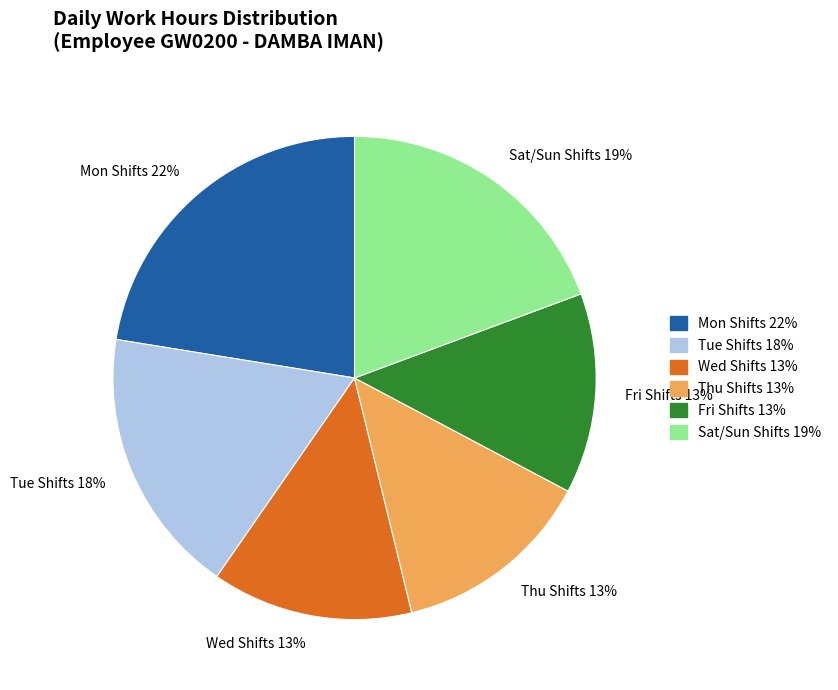

Do Thu Shifts 13% and Mon Shifts 22% together represent more than half of the pie?

No